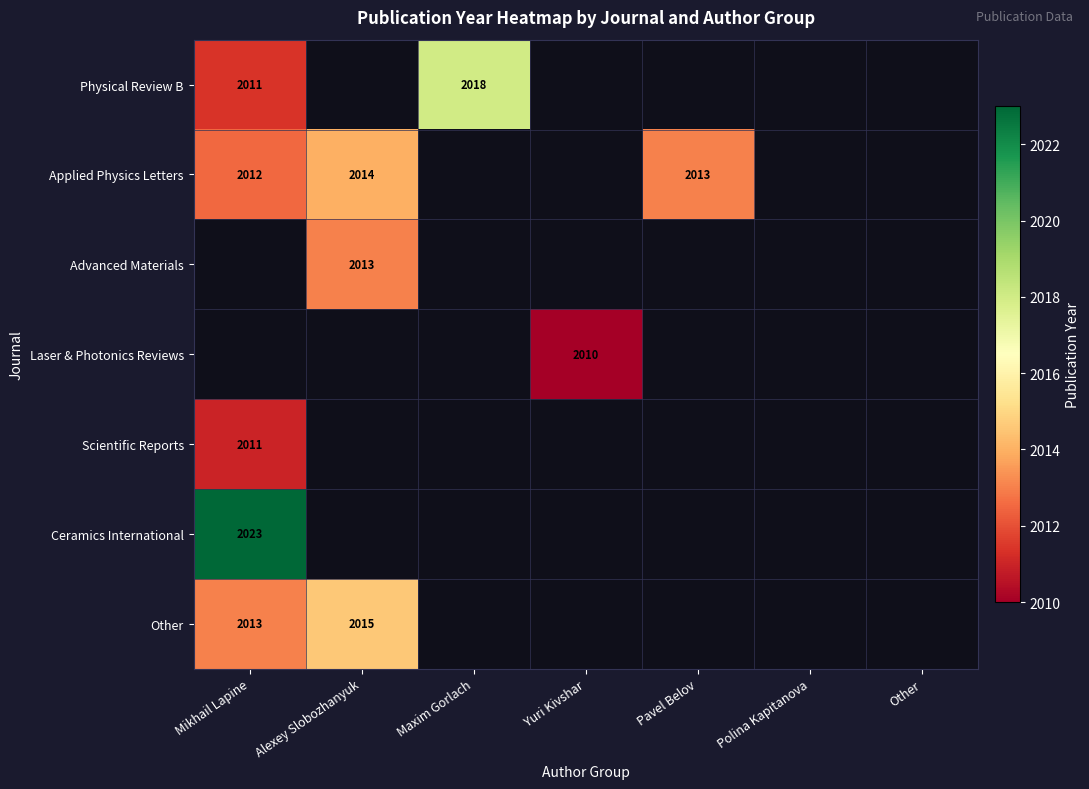

Count the number of data series in this chart.

7